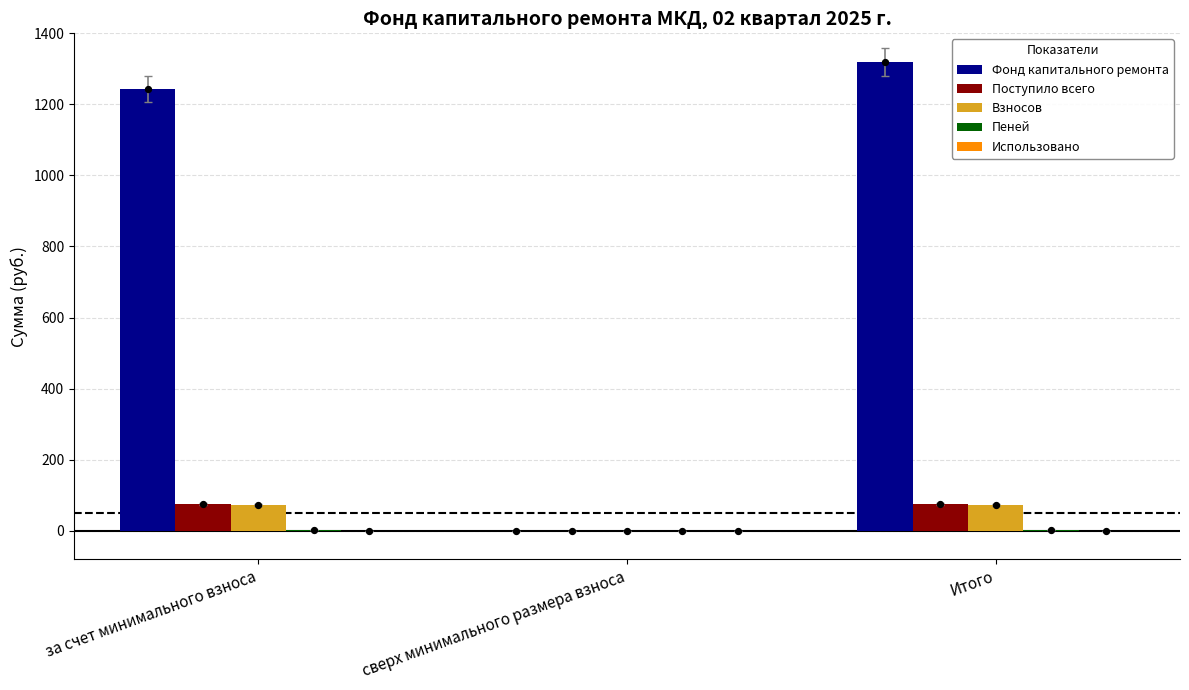

What are all the series names shown in the legend?

Фонд капитального ремонта, Поступило всего, Взносов, Пеней, Использовано